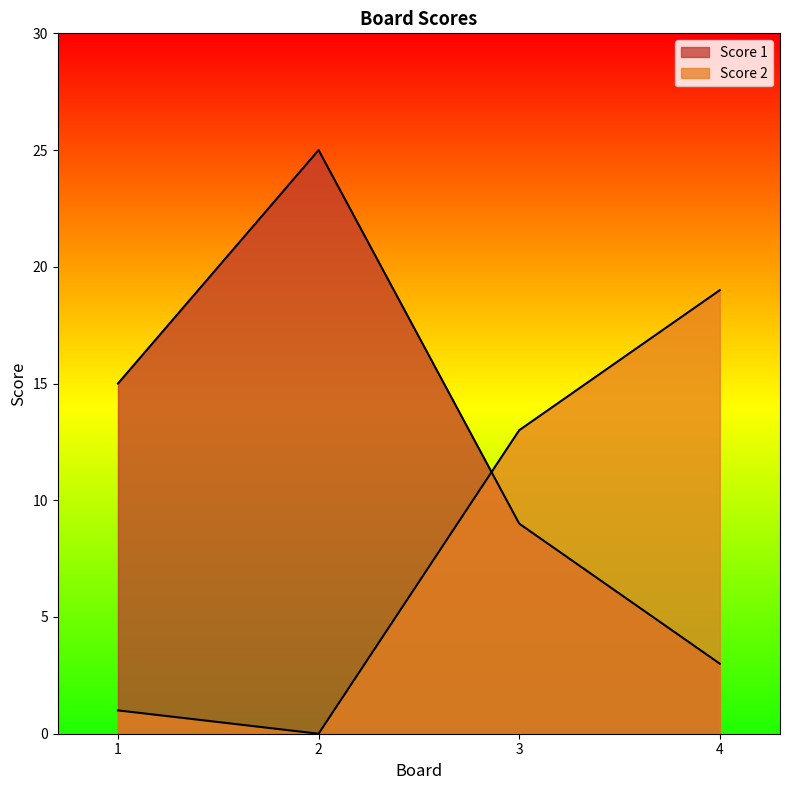

Reading left to right, transcribe all the data shown in this chart.

Score 1: 15	25	9	3
Score 2: 1	0	13	19